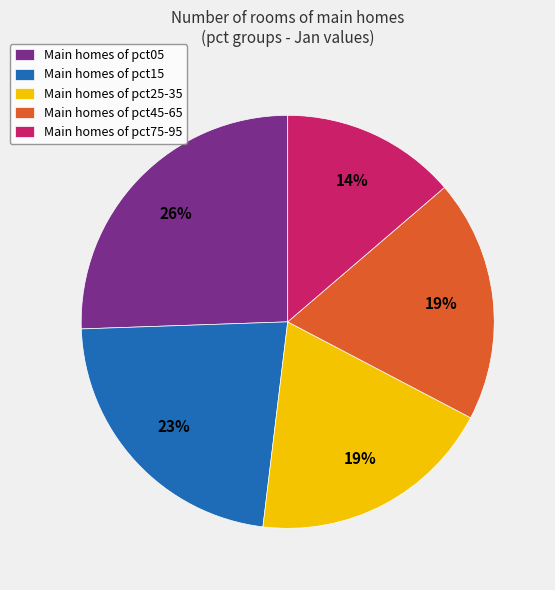

To the nearest percent, what portion does Main homes of pct05 represent?

26%